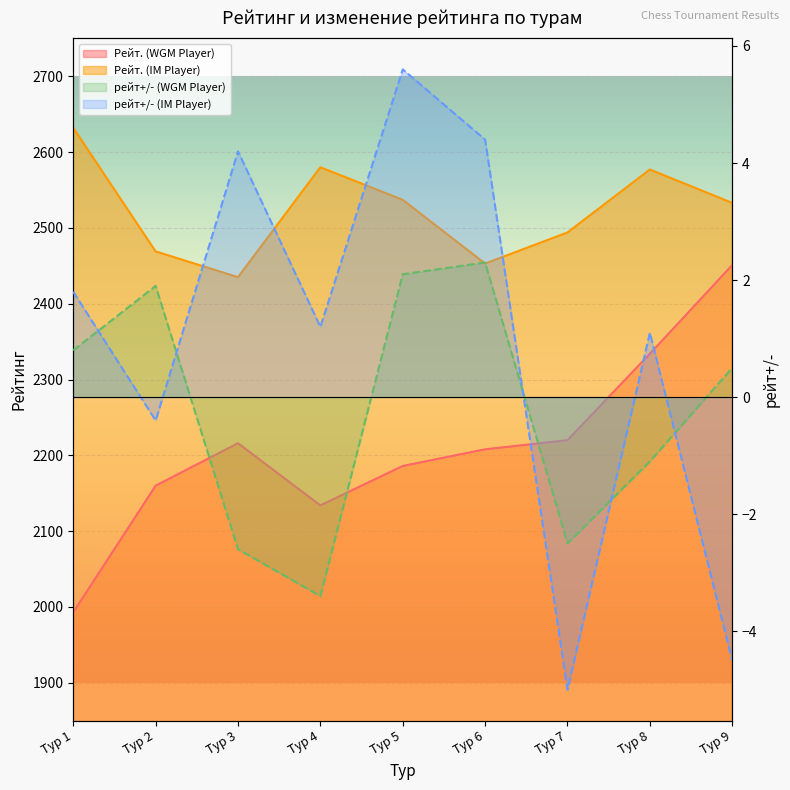

Which series has the largest range (max minus min)?

Рейт. (WGM Player)